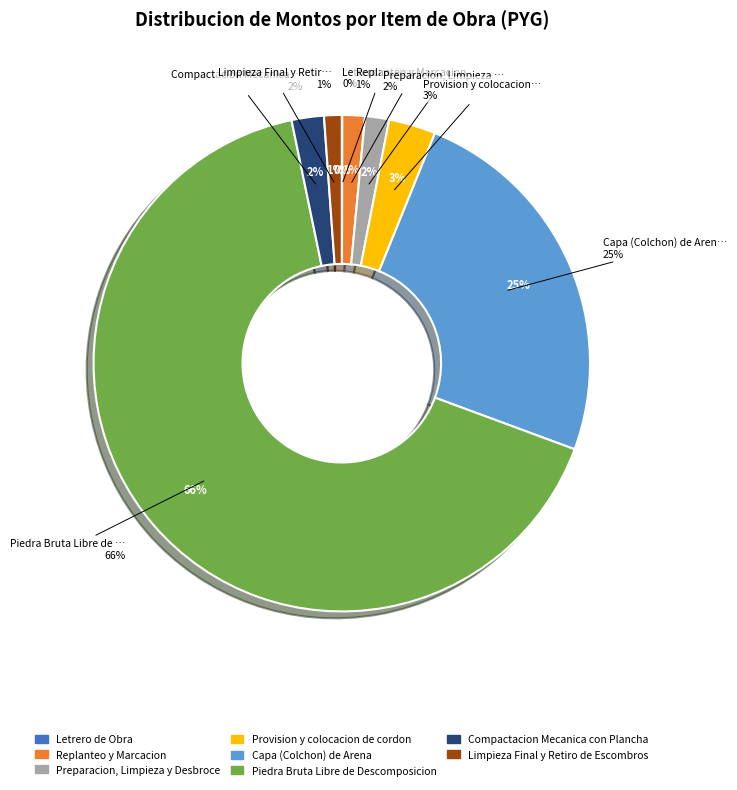

How many slices are in this pie chart?

8